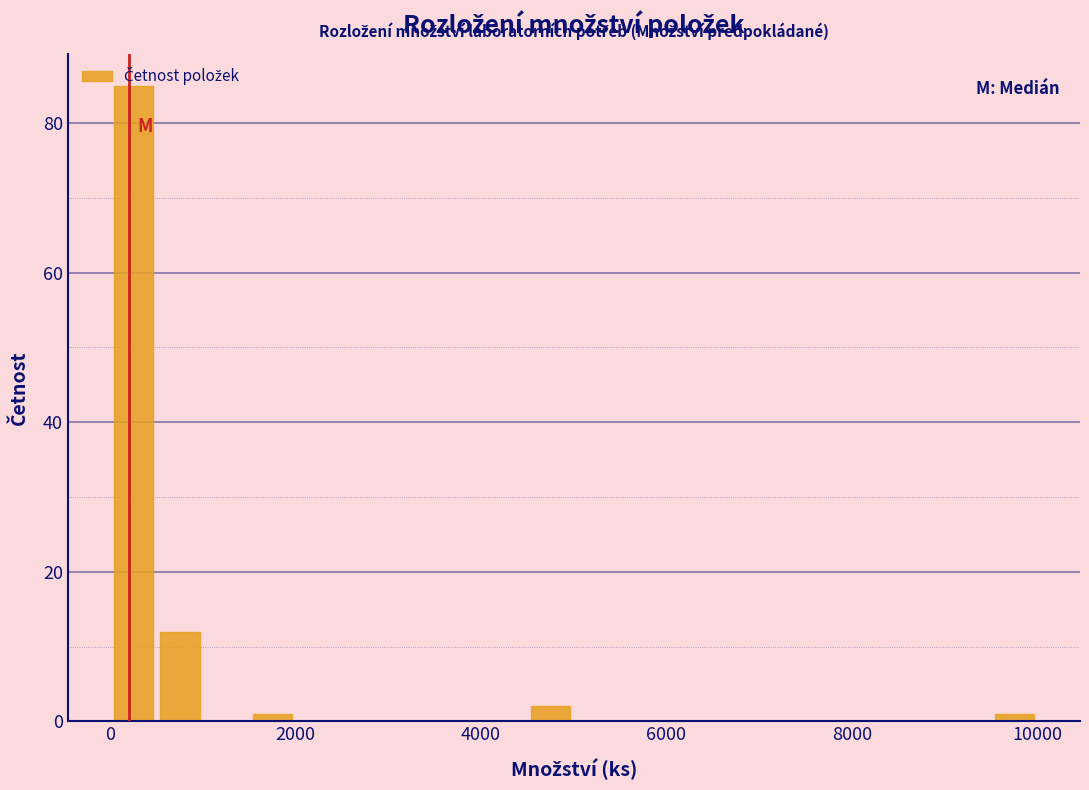

Around what value on the x-axis is the tallest bar? Give the approximate position of its centre, as read against the axis.

200